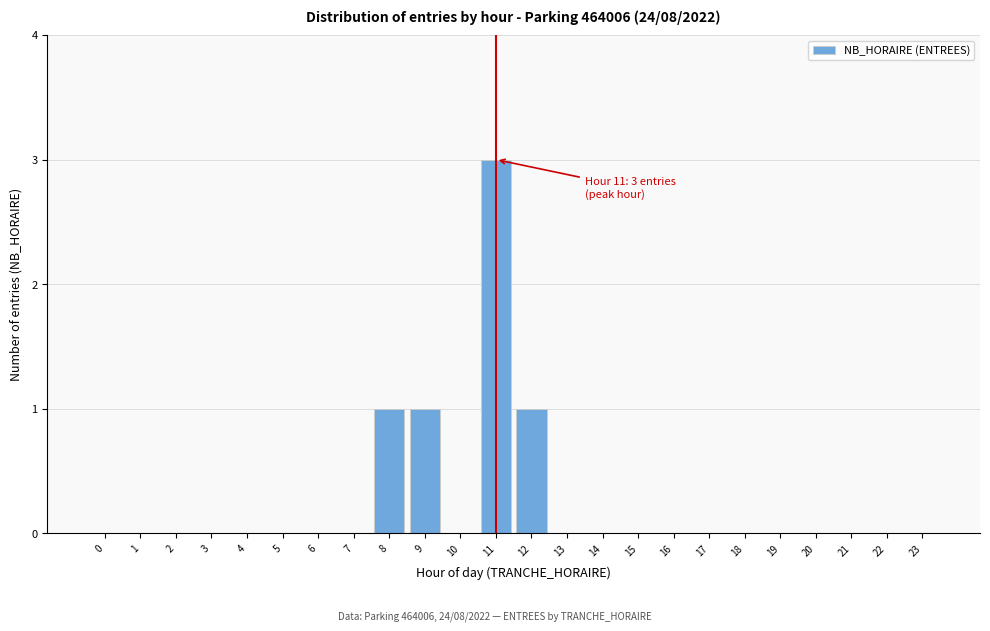

Reading left to right, what are all the values shown in this chart?

0=0	1=0	2=0	3=0	4=0	5=0	6=0	7=0	8=1	9=1	10=0	11=3	12=1	13=0	14=0	15=0	16=0	17=0	18=0	19=0	20=0	21=0	22=0	23=0